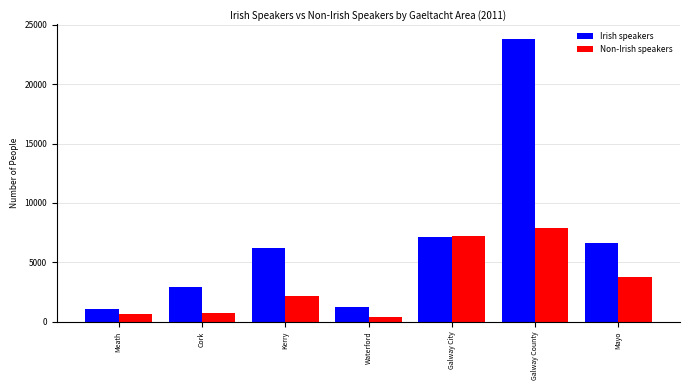

What is the value of the Irish speakers bar at the 2nd from the left?

2951